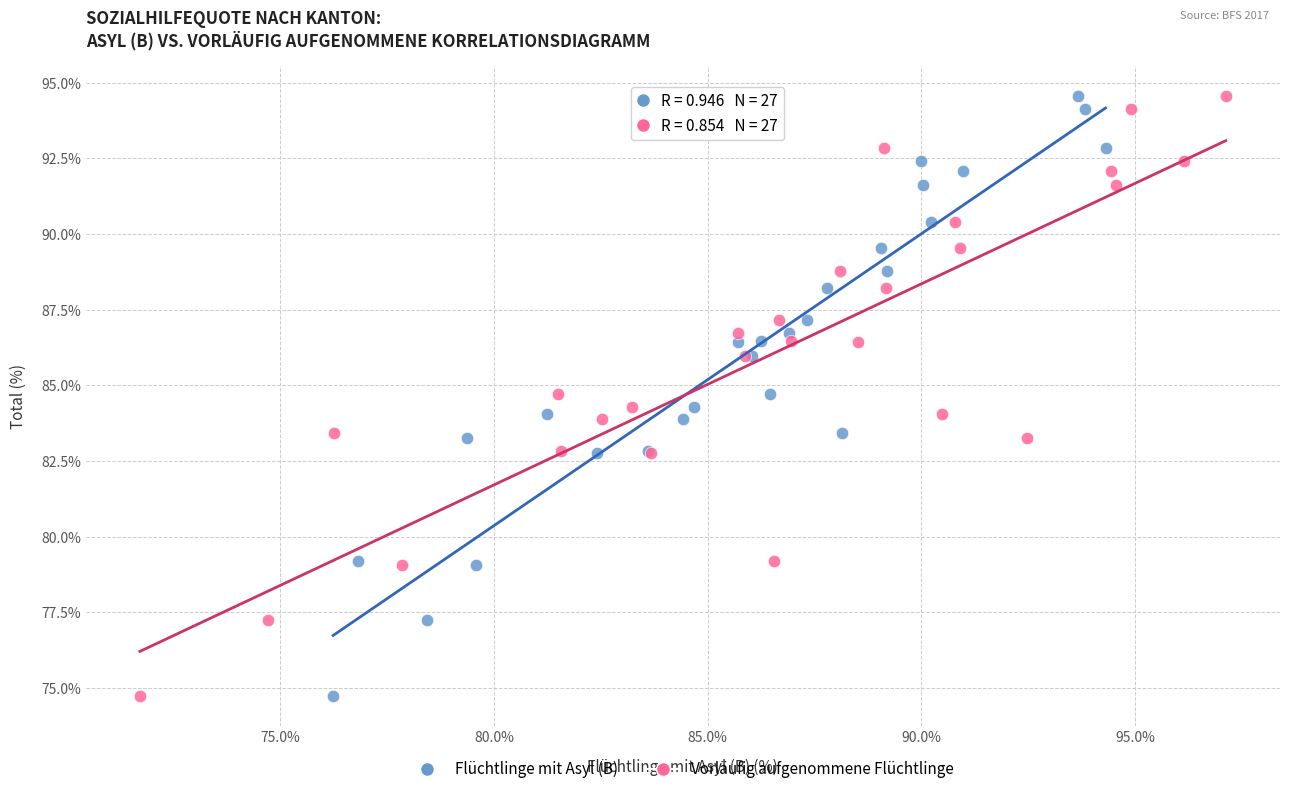

What are all the series names shown in the legend?

Flüchtlinge mit Asyl (B), Vorläufig aufgenommene Flüchtlinge